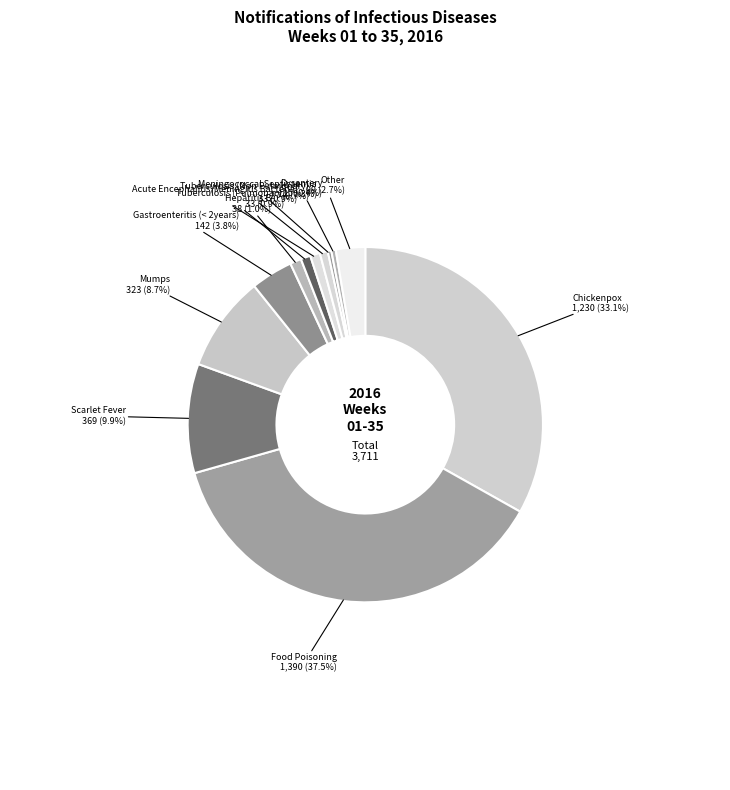

What is the ratio of the value at Gastroenteritis (< 2years) to the value at Tuberculosis (Pulmonary)?

4.3